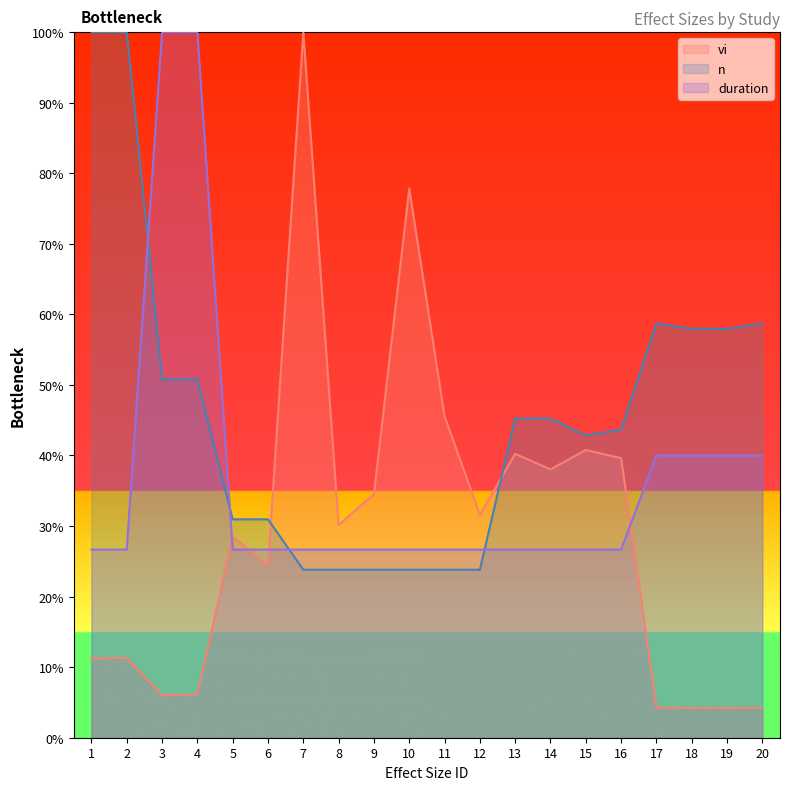

The n series shows 81.4 at 20. True or false?

False